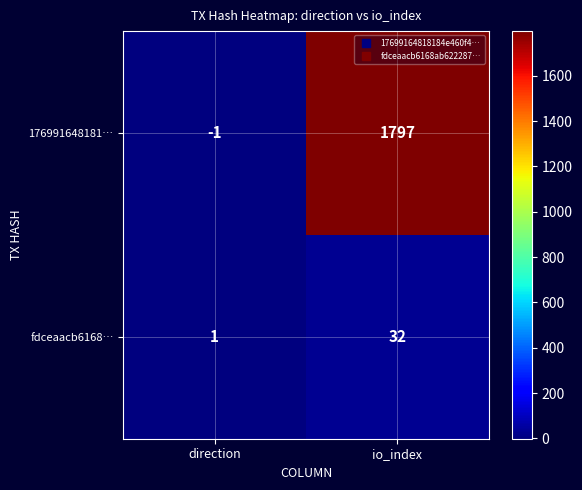

Which series has the widest spread of values?

176991648181…